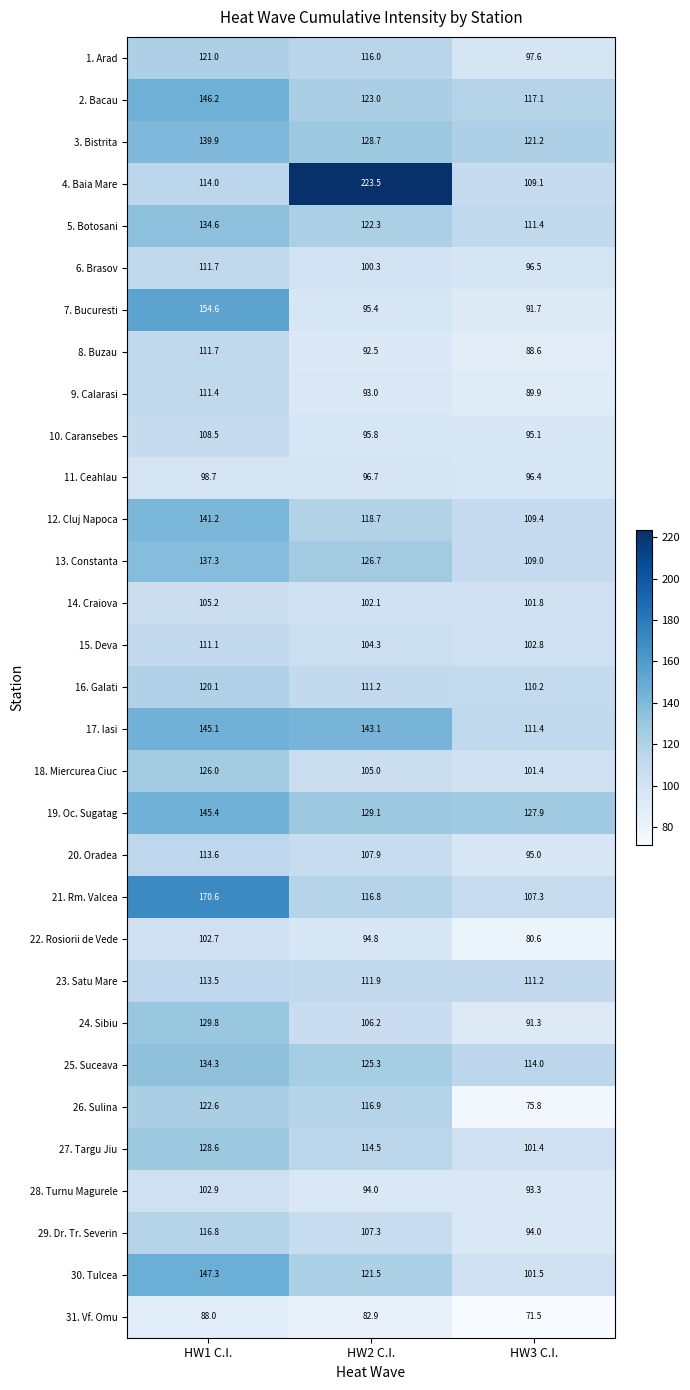

What is the total value across all series at HW1 C.I.?

3854.4